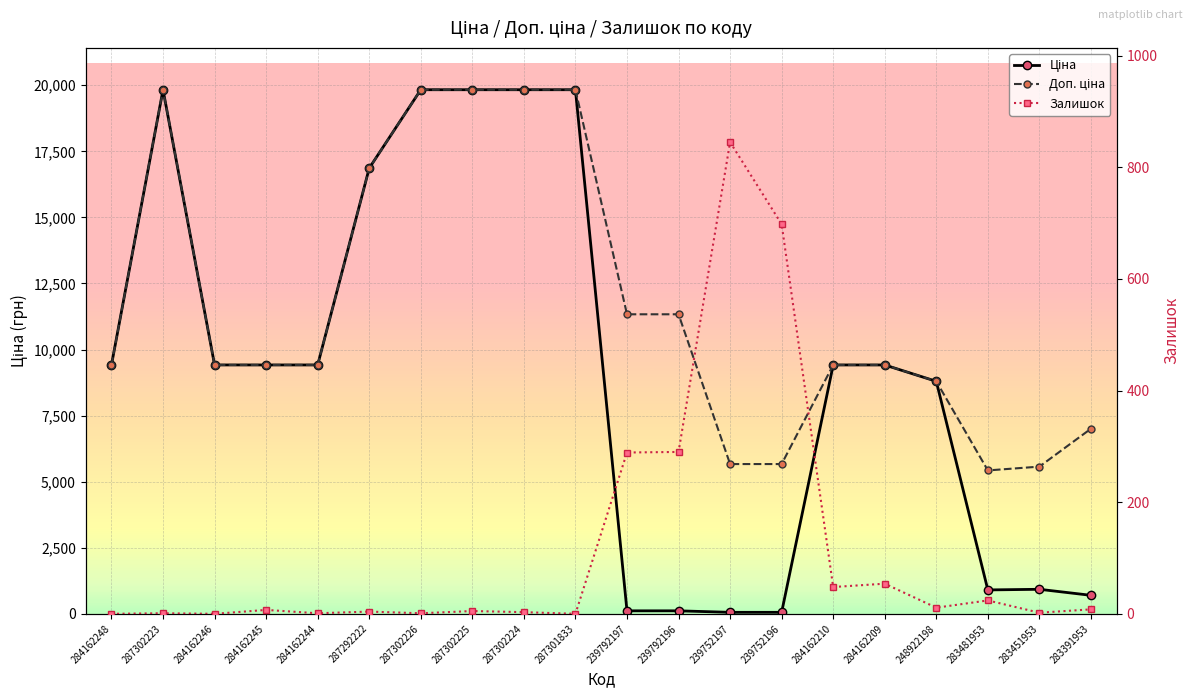

What is the label of the 3rd point from the left?

284162246